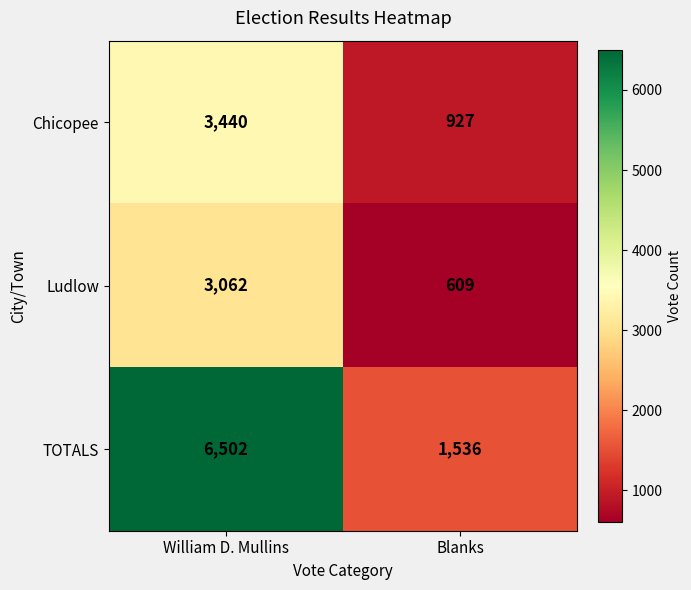

Reading left to right, extract all data points from this chart.

Chicopee: William D. Mullins=3440	Blanks=927
Ludlow: William D. Mullins=3062	Blanks=609
TOTALS: William D. Mullins=6502	Blanks=1536